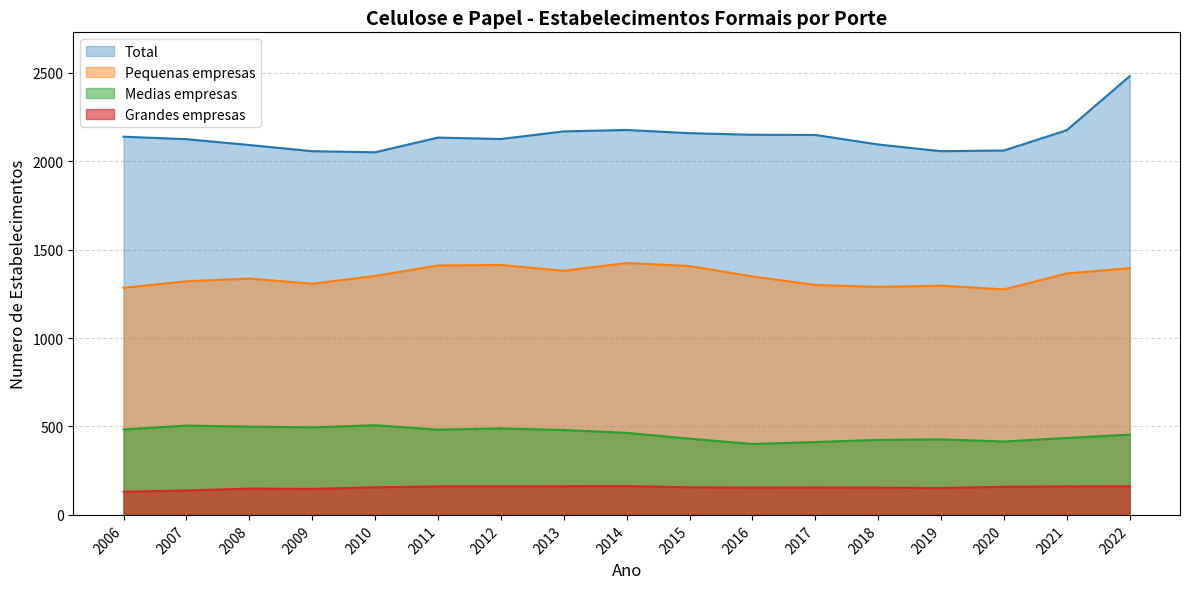

What are all the series names shown in the legend?

Total, Pequenas empresas, Medias empresas, Grandes empresas